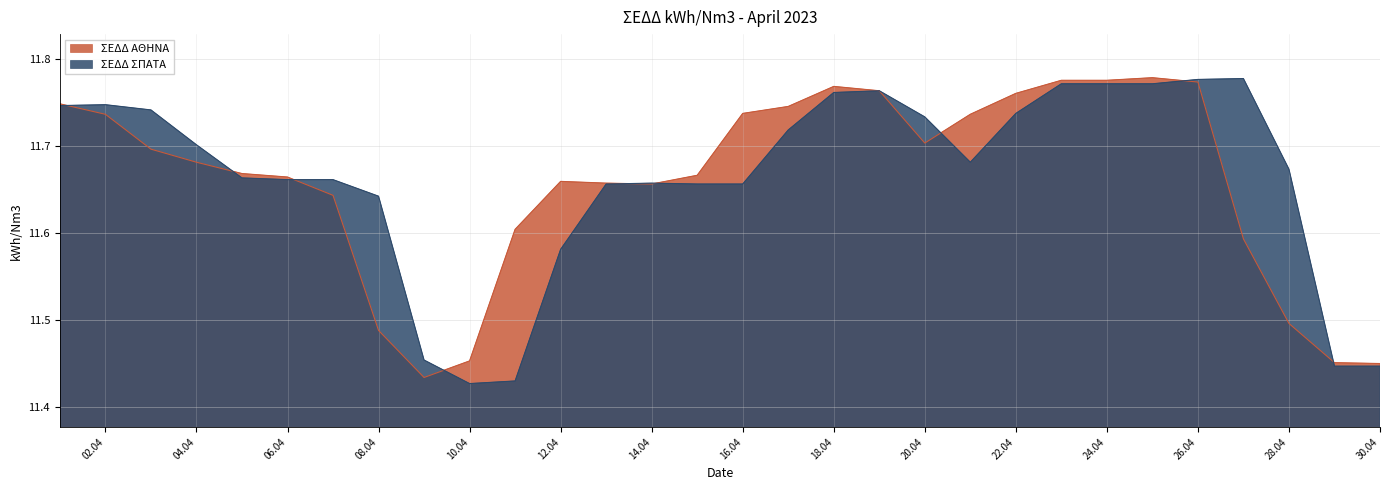

Reading left to right, transcribe all the data shown in this chart.

ΣΕΔΔ ΑΘΗΝΑ: 11.7	11.7	11.7	11.7	11.7	11.7	11.6	11.5	11.4	11.5	11.6	11.7	11.7	11.7	11.7	11.7	11.7	11.8	11.8	11.7	11.7	11.8	11.8	11.8	11.8	11.8	11.6	11.5	11.5	11.4
ΣΕΔΔ ΣΠΑΤΑ: 11.7	11.7	11.7	11.7	11.7	11.7	11.7	11.6	11.5	11.4	11.4	11.6	11.7	11.7	11.7	11.7	11.7	11.8	11.8	11.7	11.7	11.7	11.8	11.8	11.8	11.8	11.8	11.7	11.4	11.4